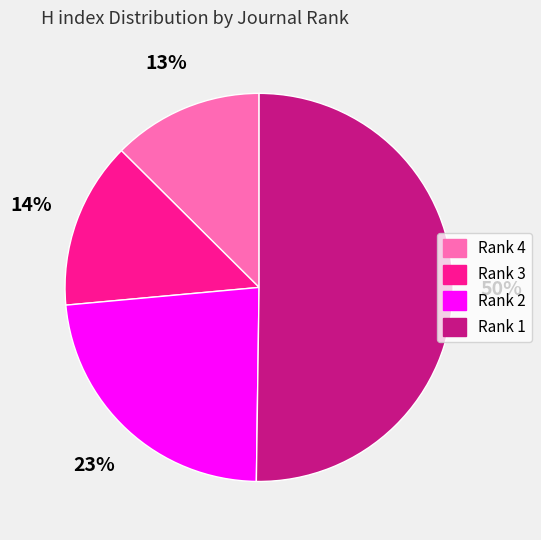

Is it true that Rank 3 is 14% of the pie?

True